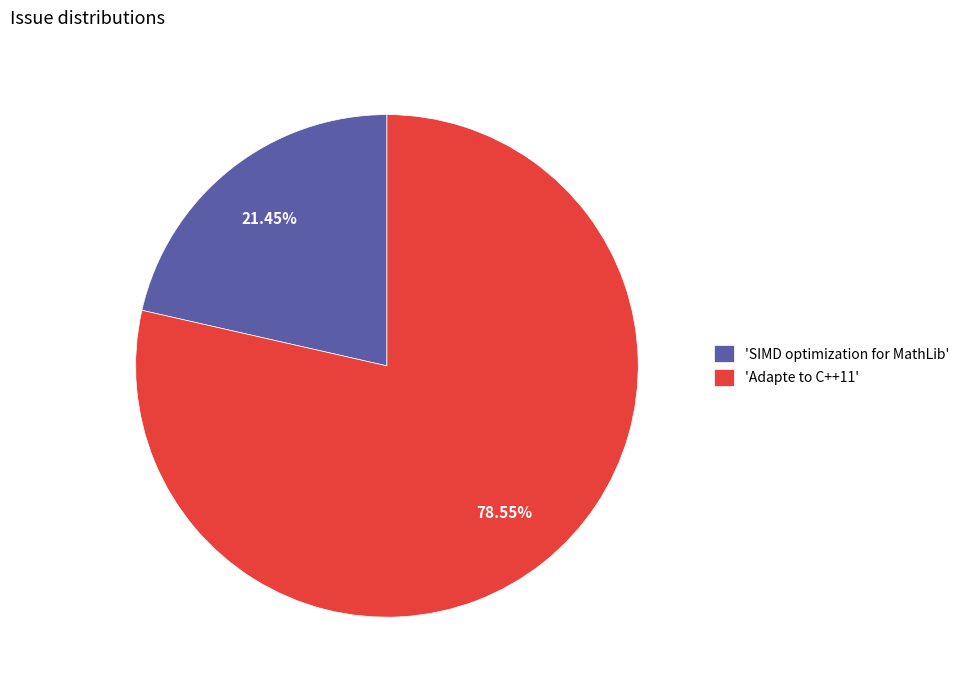

How many segments does this pie chart have?

2